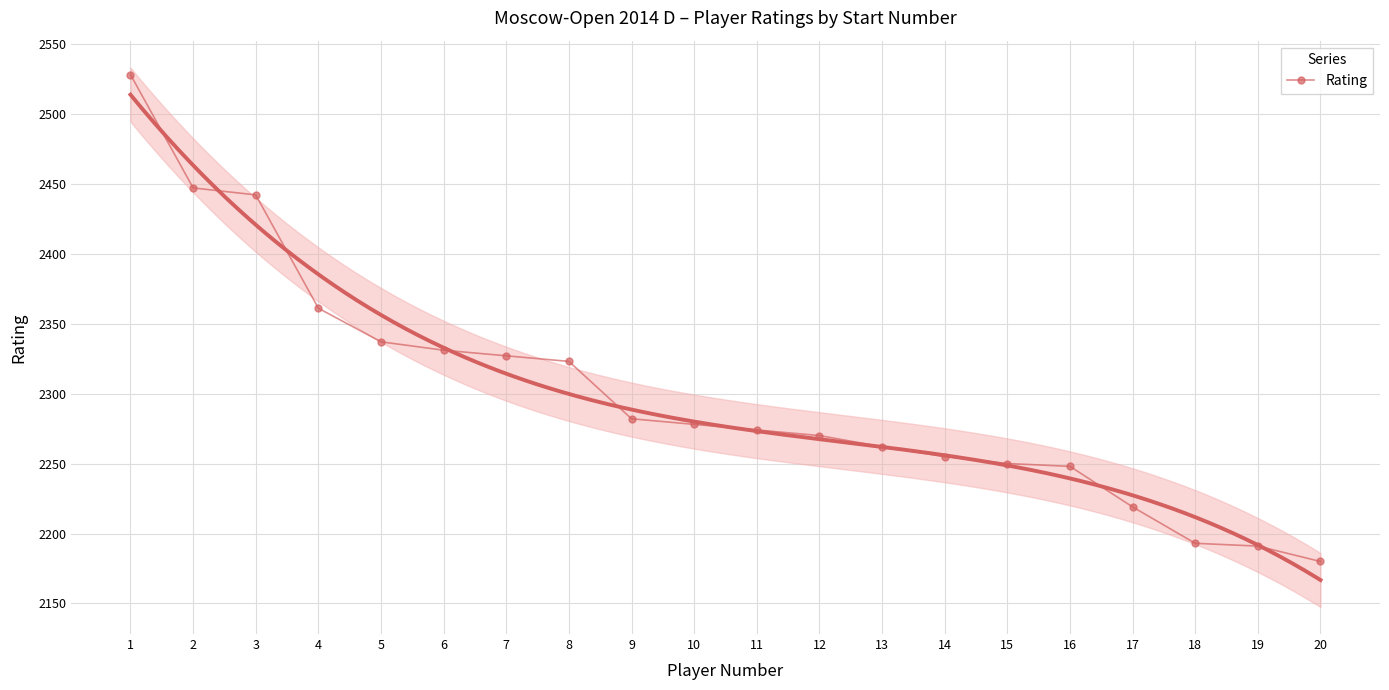

What is the difference between the maximum and minimum values?

348